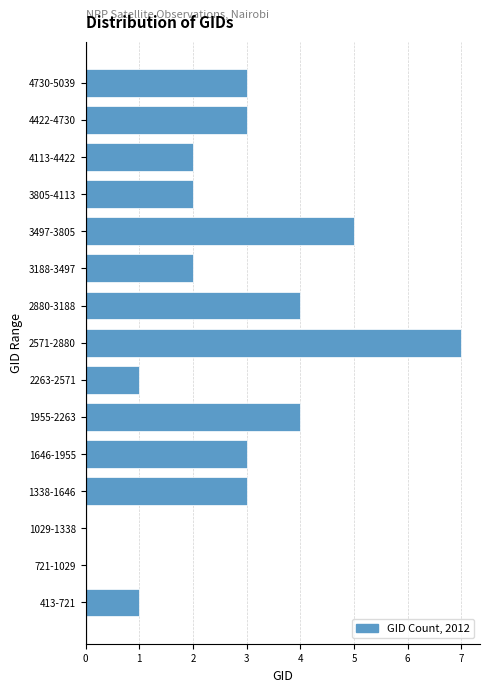

Reading bottom to top, extract all data points from this chart.

413-721=1	721-1029=0	1029-1338=0	1338-1646=3	1646-1955=3	1955-2263=4	2263-2571=1	2571-2880=7	2880-3188=4	3188-3497=2	3497-3805=5	3805-4113=2	4113-4422=2	4422-4730=3	4730-5039=3